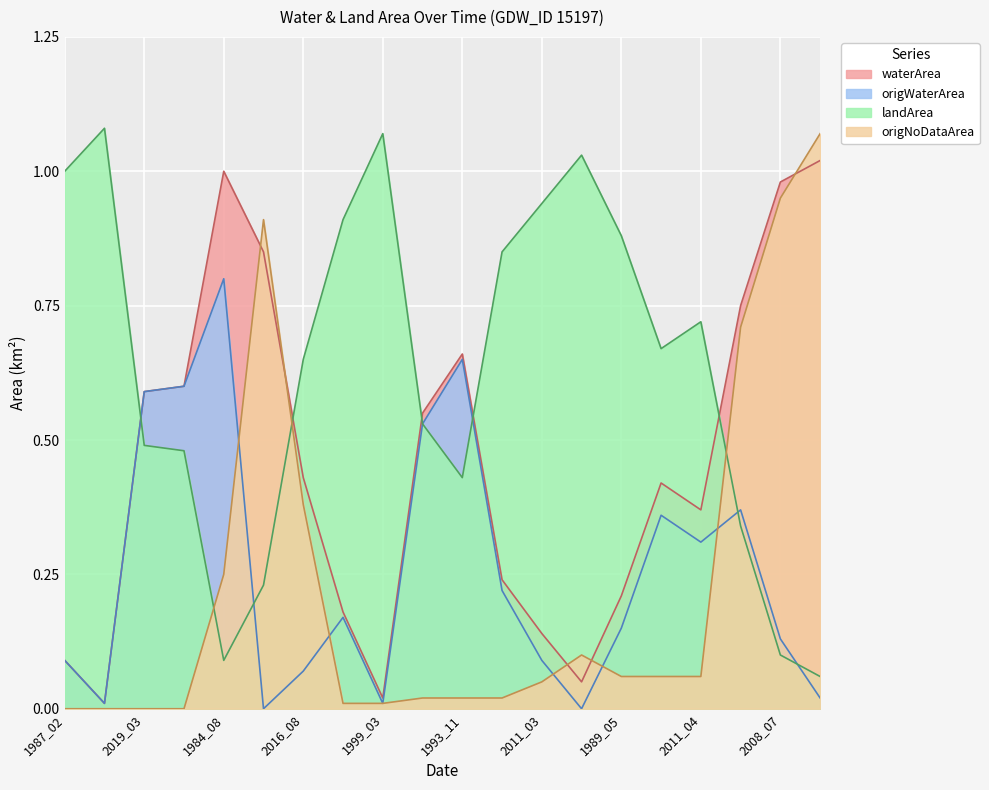

List the labels in order of origWaterArea value, largest first.

1984_08, 1993_11, 2019_04, 2019_03, 1993_02, 1992_08, 2000_01, 2011_04, 2000_03, 1989_02, 1989_05, 2008_07, 1987_02, 2011_03, 2016_08, 1984_09, 1989_12, 1999_03, 1986_11, 1989_04